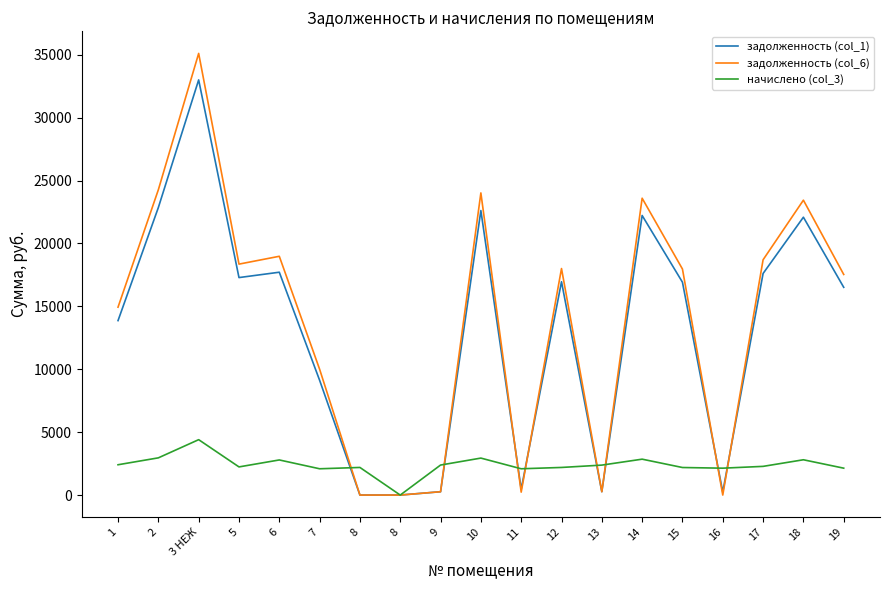

Reading right to left, extract all data points from this chart.

задолженность (col_1): 16511.9	22084.3	17610.6	237.4	16917.3	22221.3	265.0	16954.2	464.3	22611.2	265.0	0.0	0.0	9122.7	17711.7	17285.8	32997.5	22851.5	13865.7
задолженность (col_6): 17533.6	23438.4	18700.6	0.0	17964.1	23594.1	264.5	18003.3	232.5	24014.4	265.0	0.0	0.0	10000.6	18977.8	18355.5	35102.5	24265.5	14933.7
начислено (col_3): 2137.0	2804.8	2280.1	2137.0	2189.4	2852.5	2380.2	2194.2	2089.3	2938.3	2385.0	0.0	2194.2	2089.3	2790.4	2237.1	4402.7	2957.4	2408.8